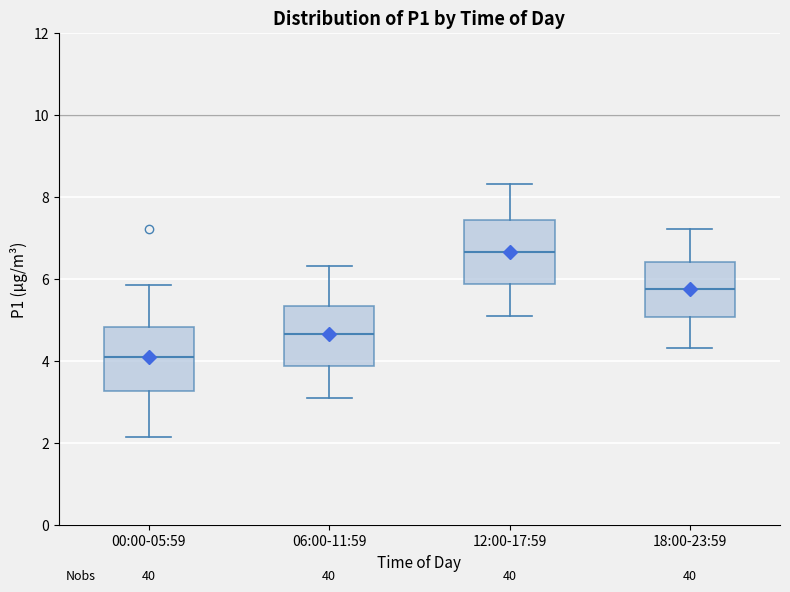

Which box has the highest median line?

12:00-17:59